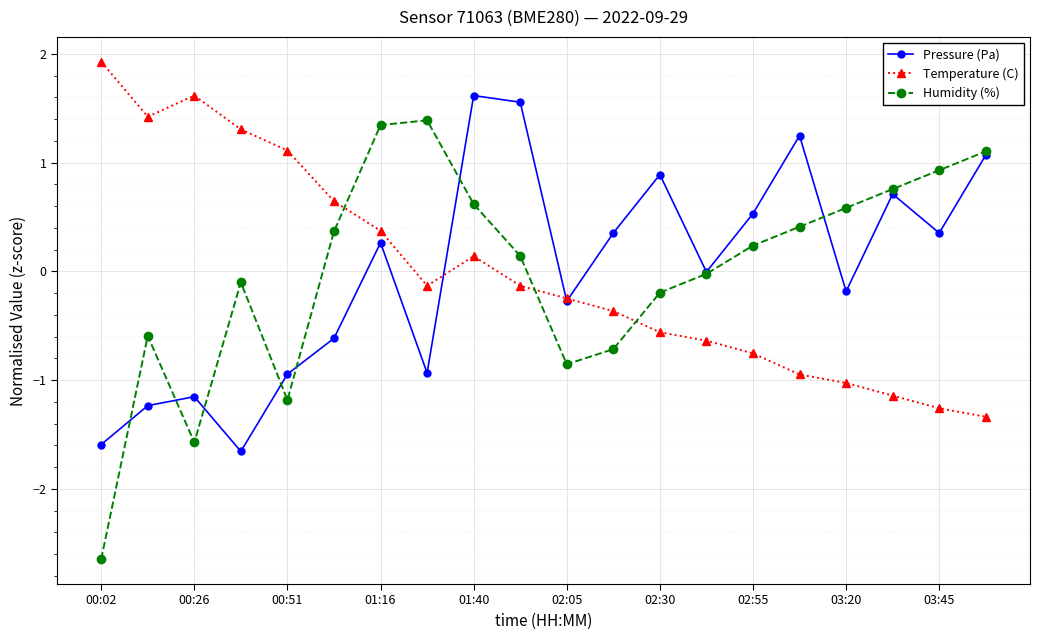

How many intersections are there between Humidity (%) and Temperature (C)?

3